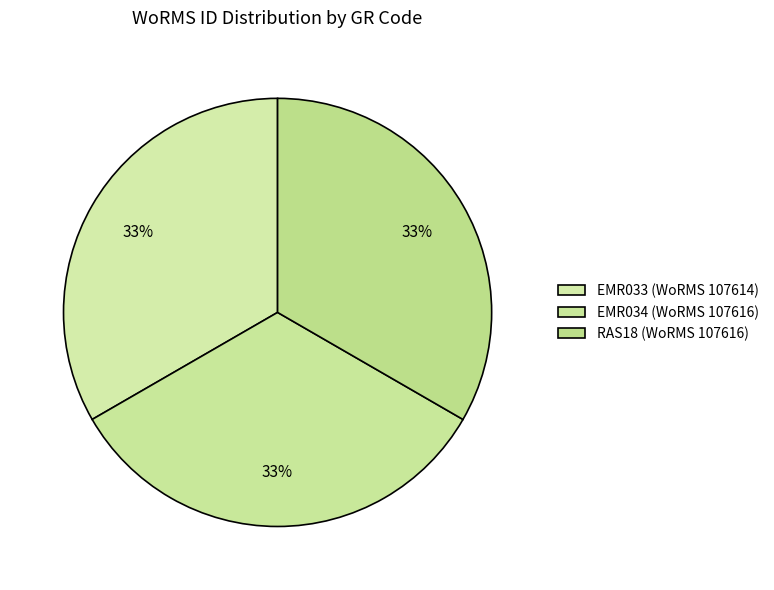

How many slices are in this pie chart?

3